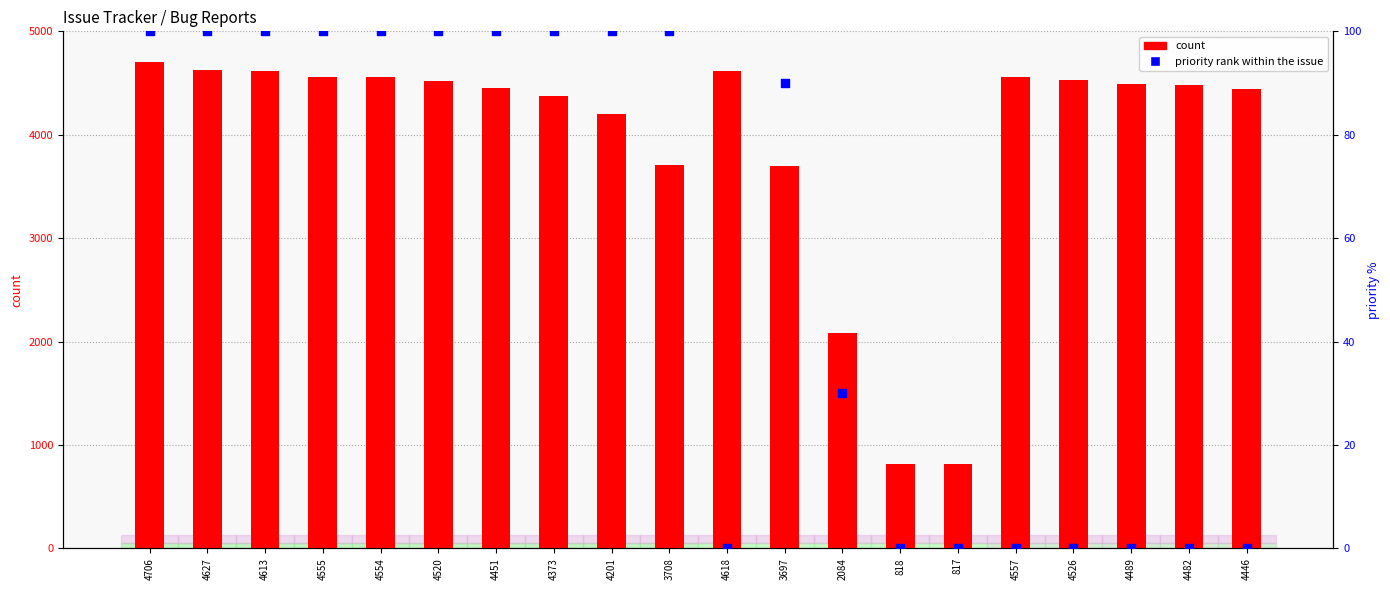

Is the value of priority (percentile rank) at 4520 greater than the value of count at 4373?

No